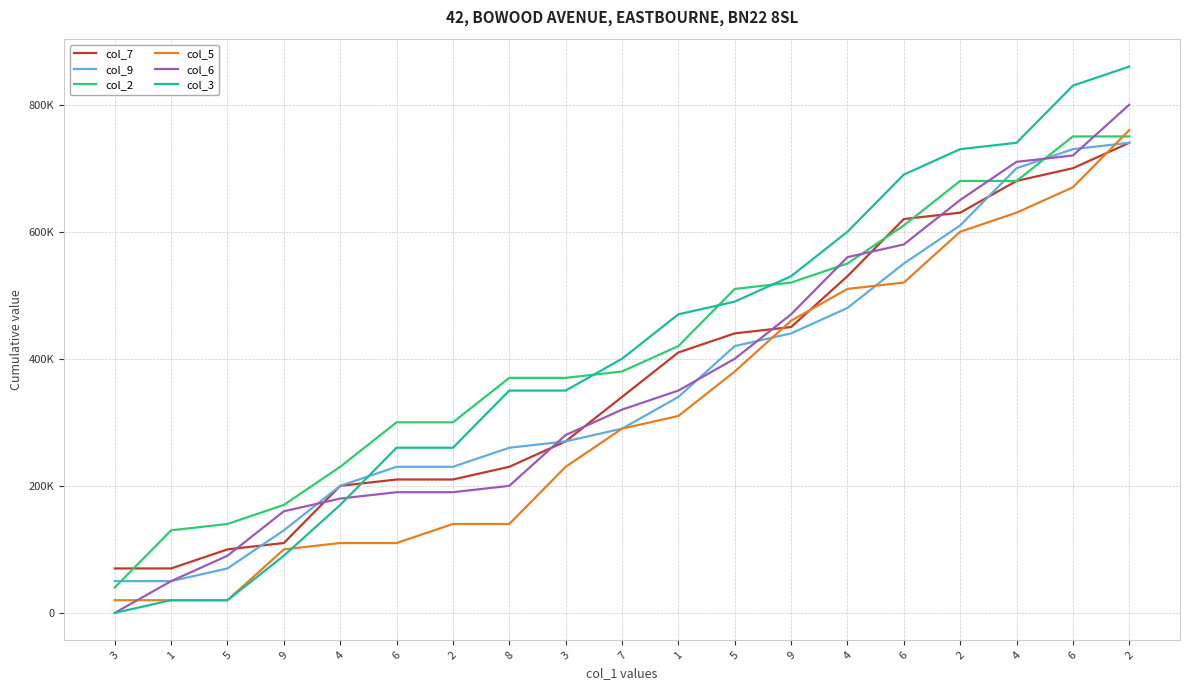

What is the difference between the highest and lowest values at 1?

110000